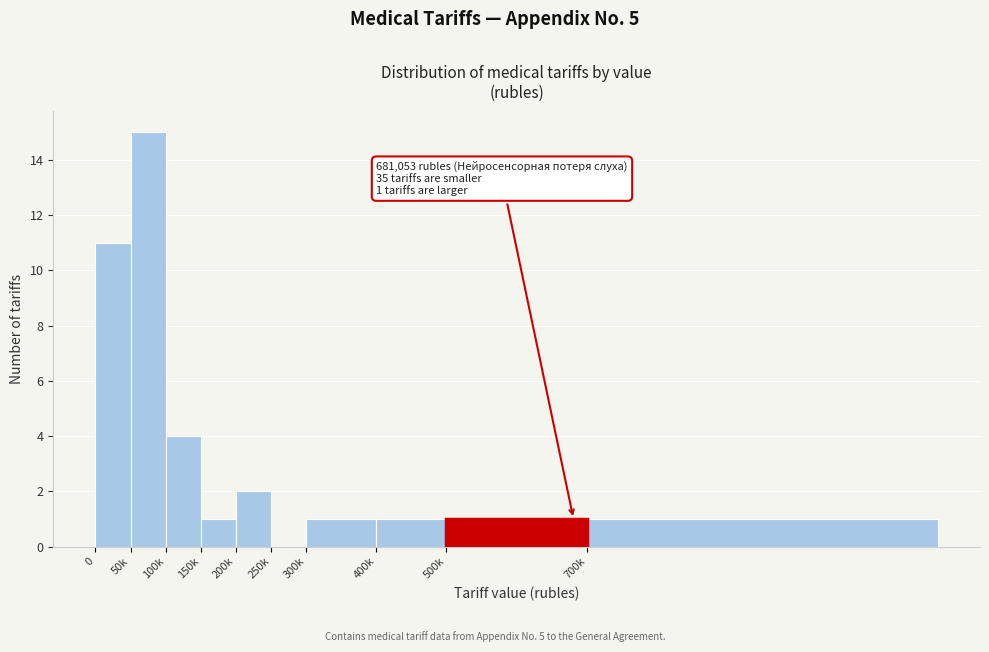

Reading right to left, transcribe all the data shown in this chart.

700k=1	500k=1	400k=1	300k=1	250k=0	200k=2	150k=1	100k=4	50k=15	0=11